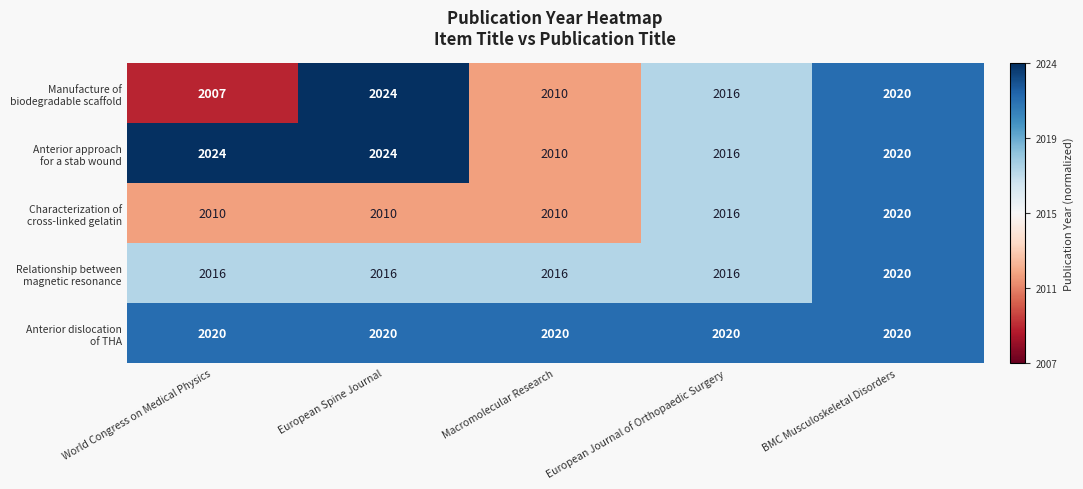

What is the spread (max minus min) of values at Macromolecular Research?

10